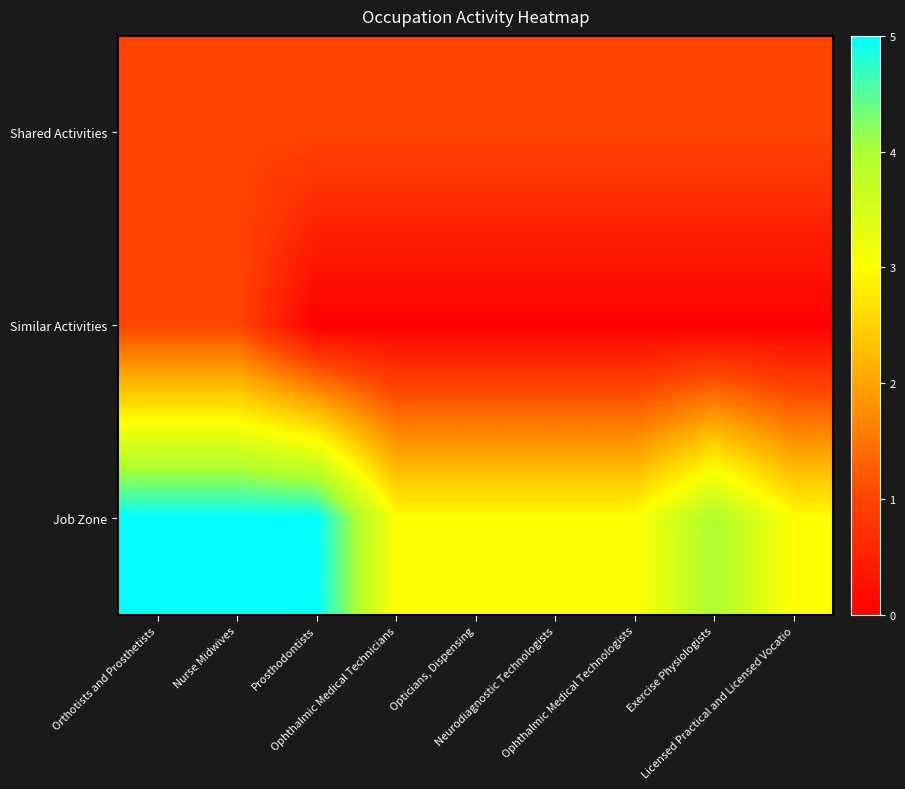

At Opticians, Dispensing, list the series in order from largest to smallest.

Job Zone, Shared Activities, Similar Activities